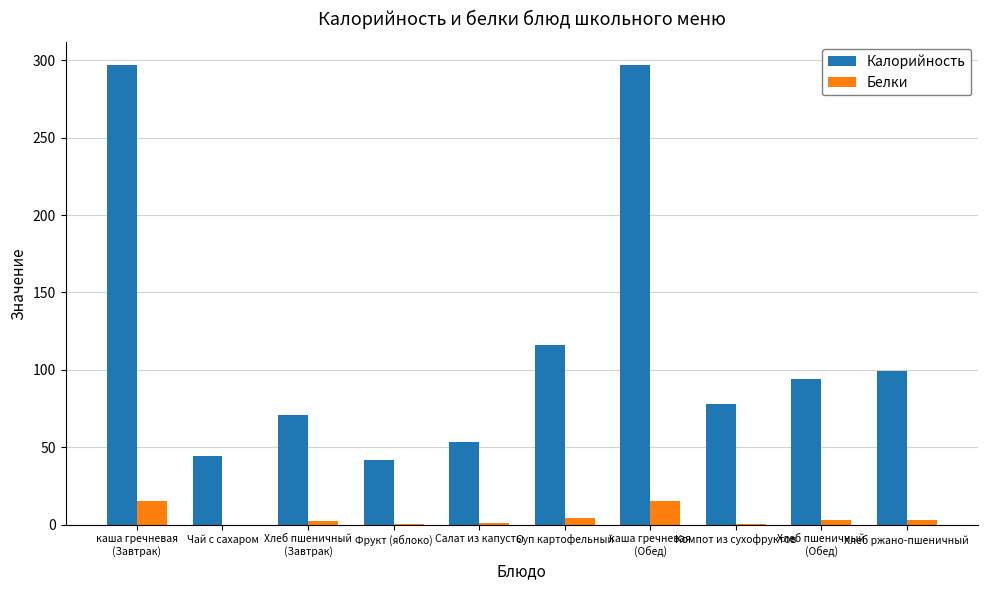

What is the highest value of the Калорийность series?

297.0